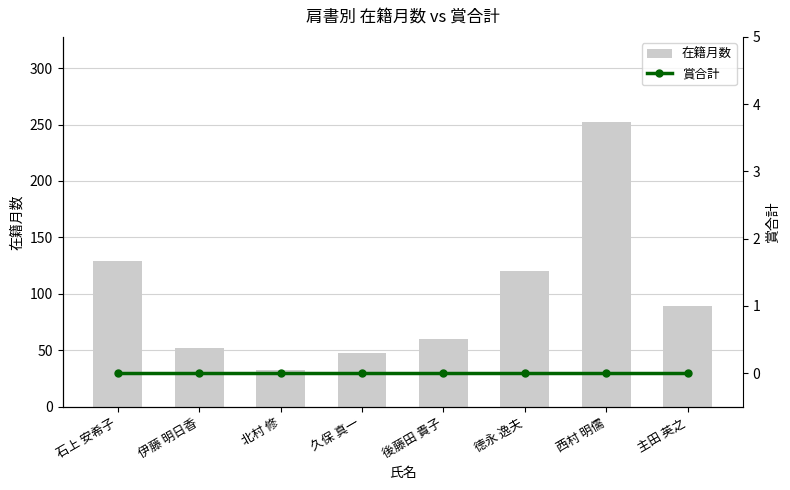

Reading left to right, what are all the values shown in this chart?

在籍月数: 129	52	33	48	60	120	252	89
賞合計: 0	0	0	0	0	0	0	0